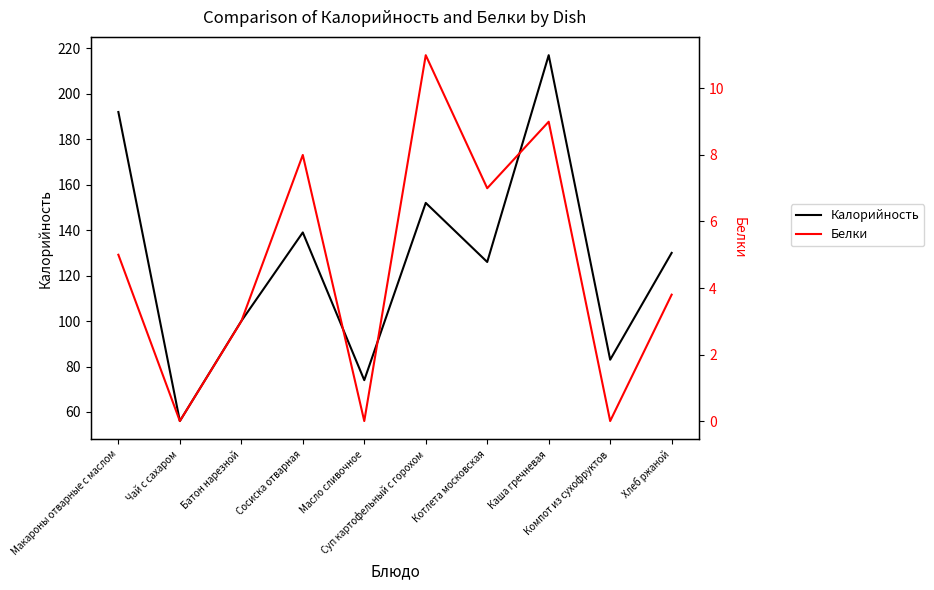

At which category is the sum across all series the highest?

Каша гречневая